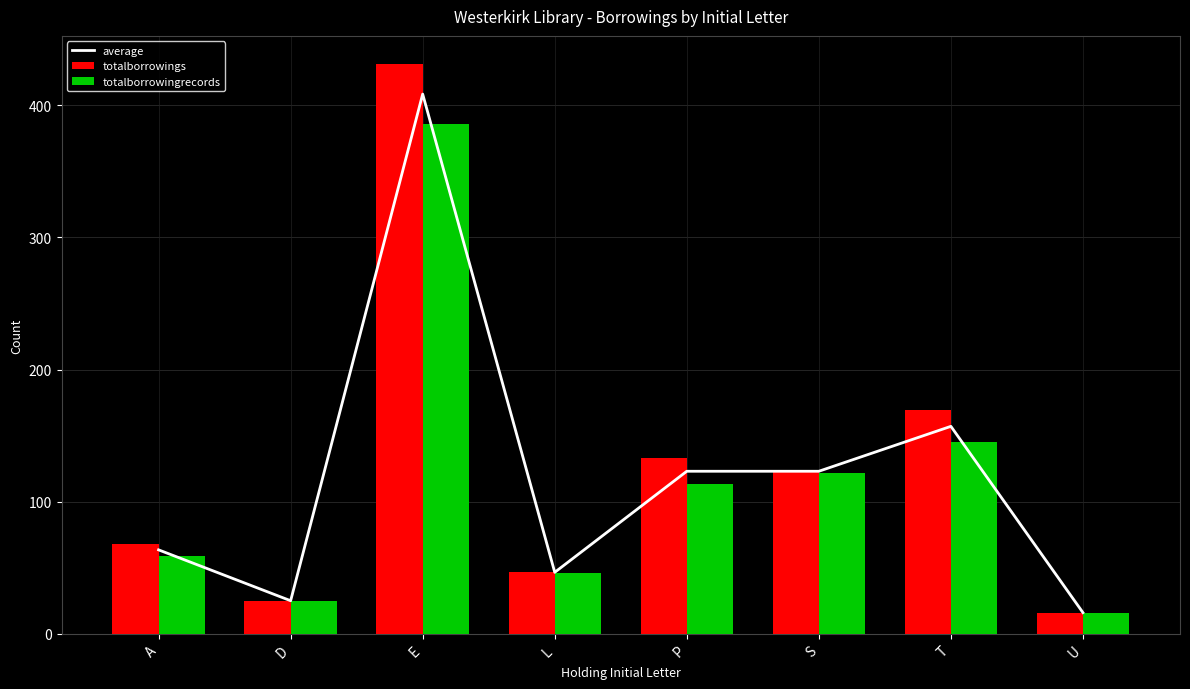

What is the sum of the totalborrowings values at L and D?

72